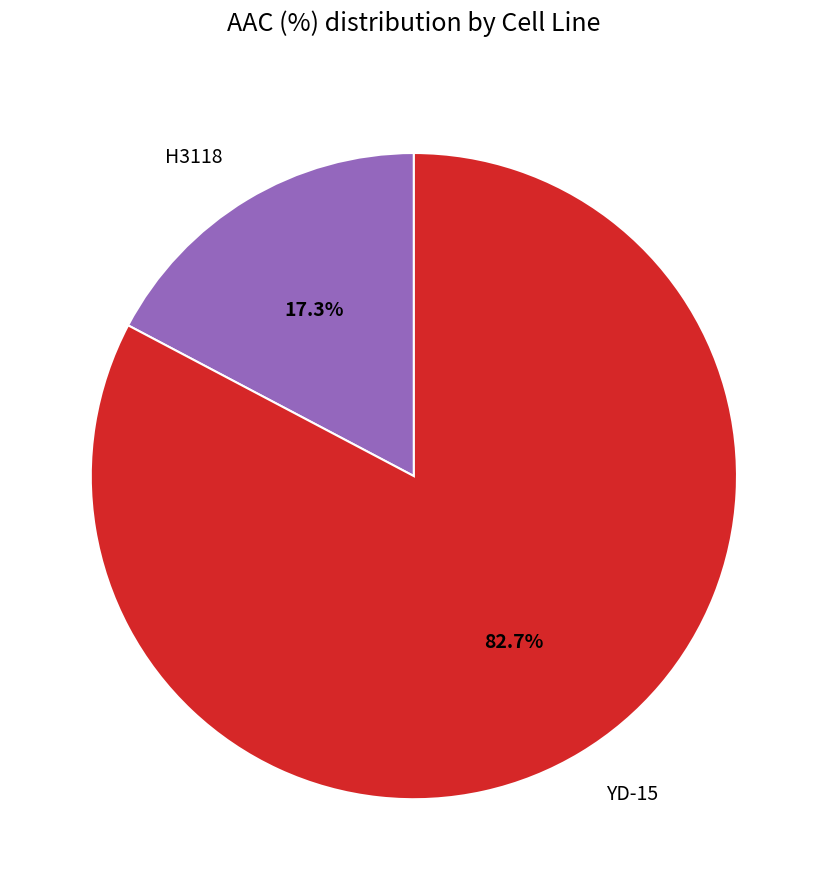

What percentage is the YD-15 slice, to the nearest percent?

83%